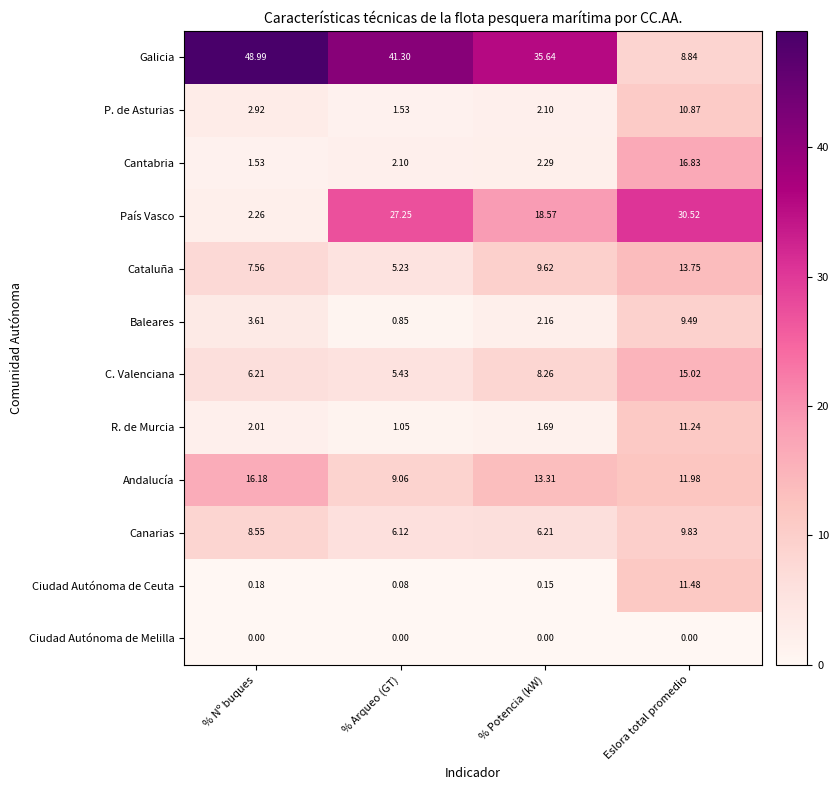

Which series has the largest total across all categories?

Galicia